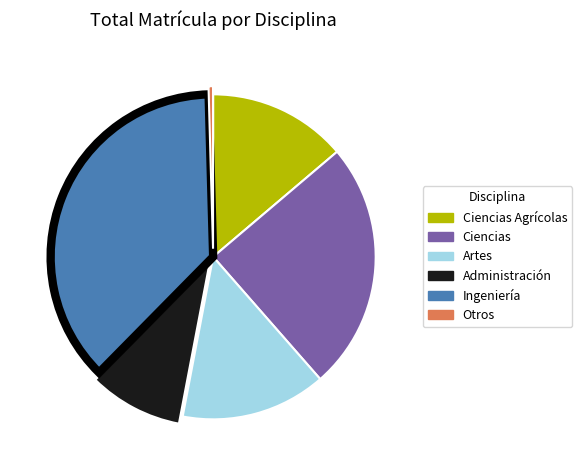

Is there any slice that represents more than half of the pie?

No